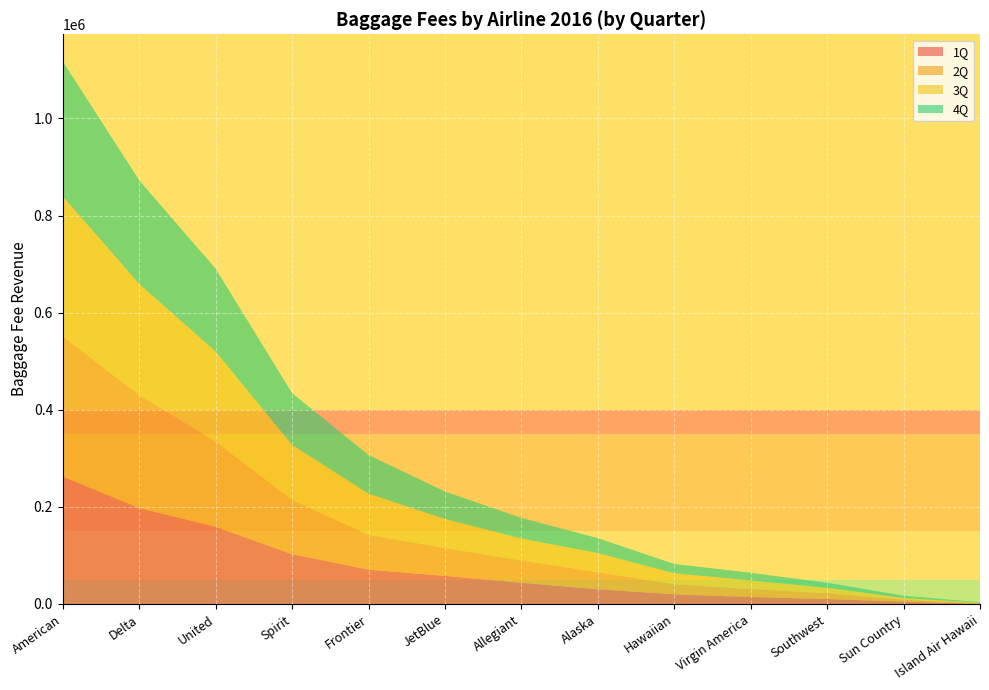

Reading right to left, transcribe all the data shown in this chart.

1Q: 611.0	4949.2	10253.0	14334.0	19804.2	30484.0	43758.7	57853.1	70755.2	102618.1	158948.8	197690.0	262464.1
2Q: 822.0	4078.0	11993.0	16415.0	20994.0	35022.0	45934.0	57625.0	71578.0	111638.0	175460.0	232461.0	288836.0
3Q: 1081.0	3499.0	11346.0	17651.3	22332.1	39297.0	45167.9	59547.8	84962.2	113217.2	185608.8	228971.0	288124.4
4Q: 1130.0	4622.0	10158.0	15889.0	19270.0	30811.0	42468.0	56578.0	79497.0	106796.0	170386.0	213297.0	278048.0